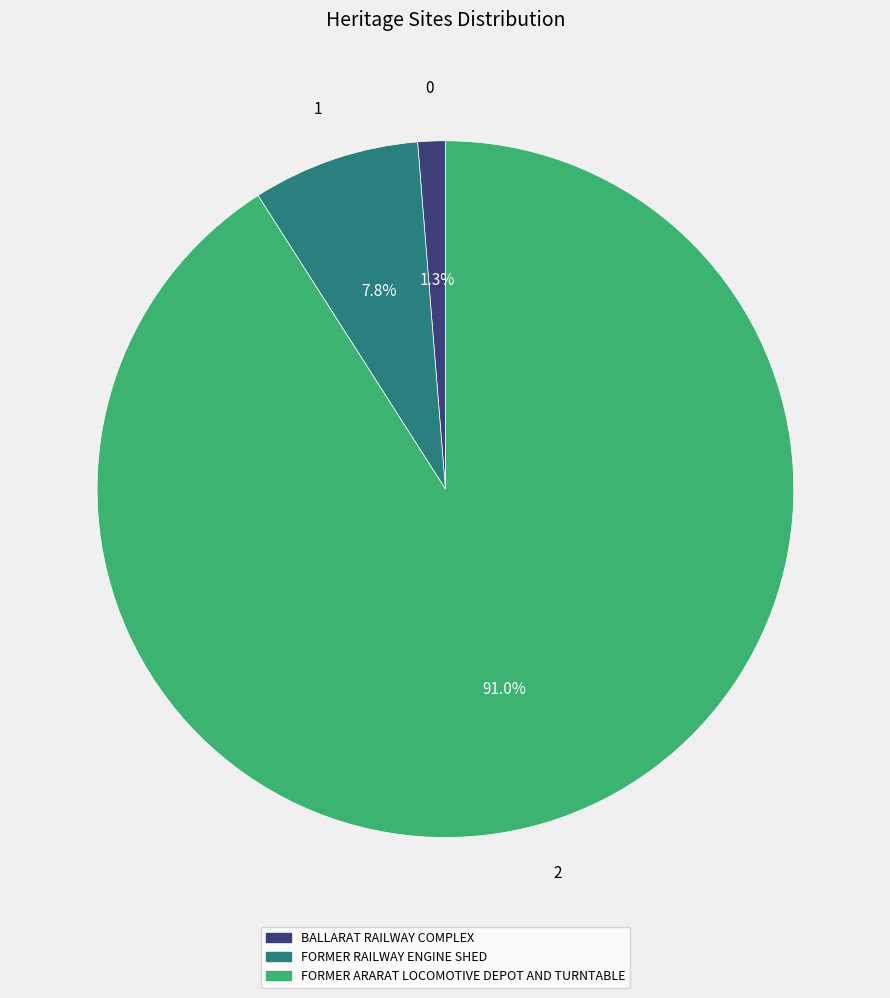

True or false: BALLARAT RAILWAY COMPLEX accounts for 1% of the total.

True